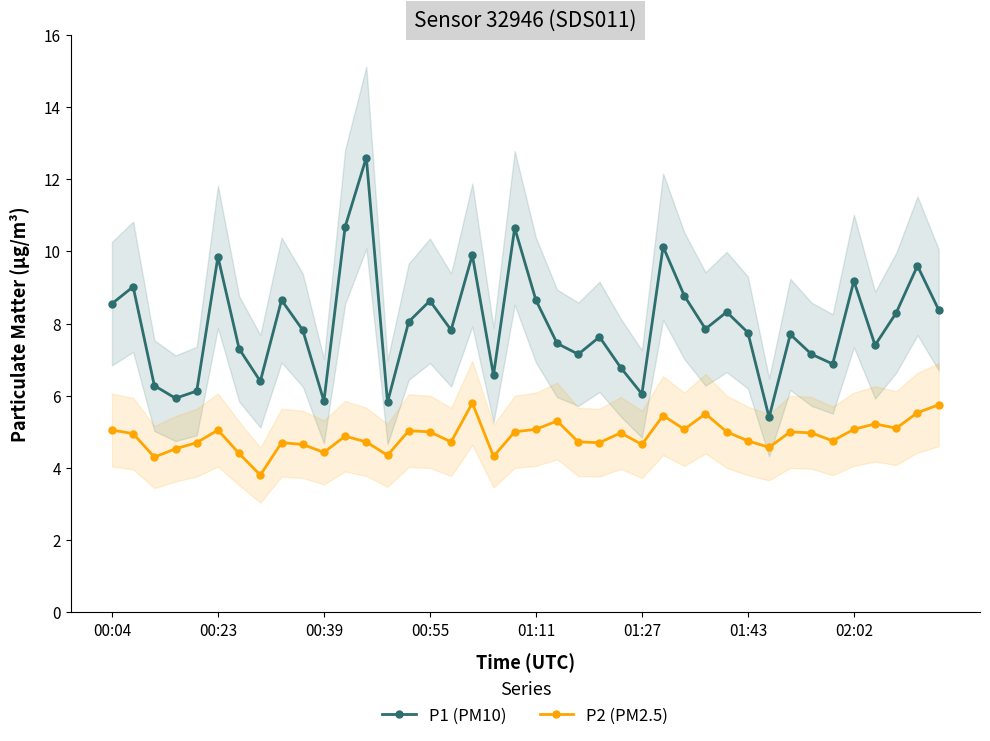

True or false: P1 (PM10) and P2 (PM2.5) cross at least once.

False